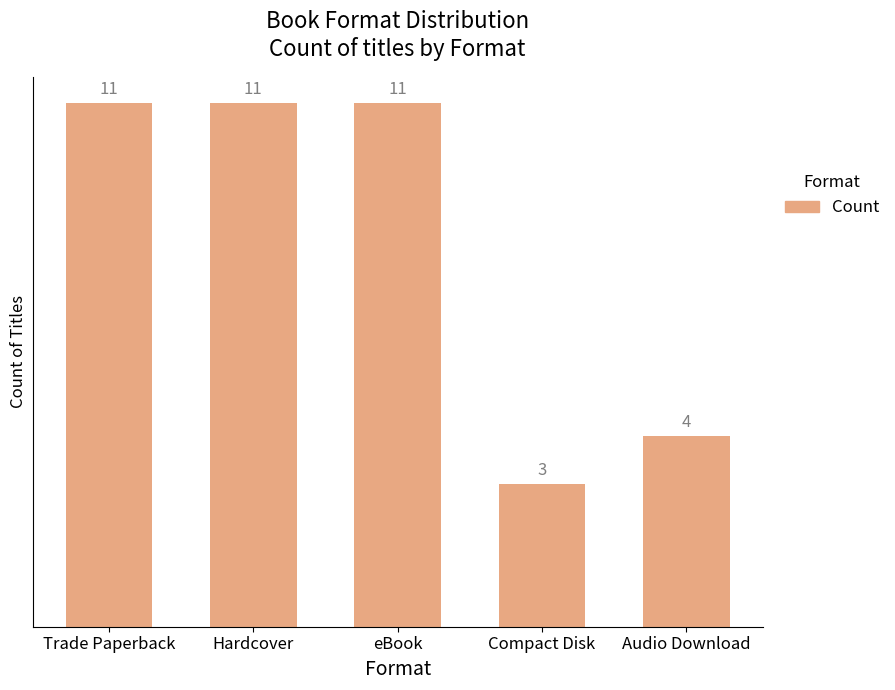

What is the smallest value displayed?

3